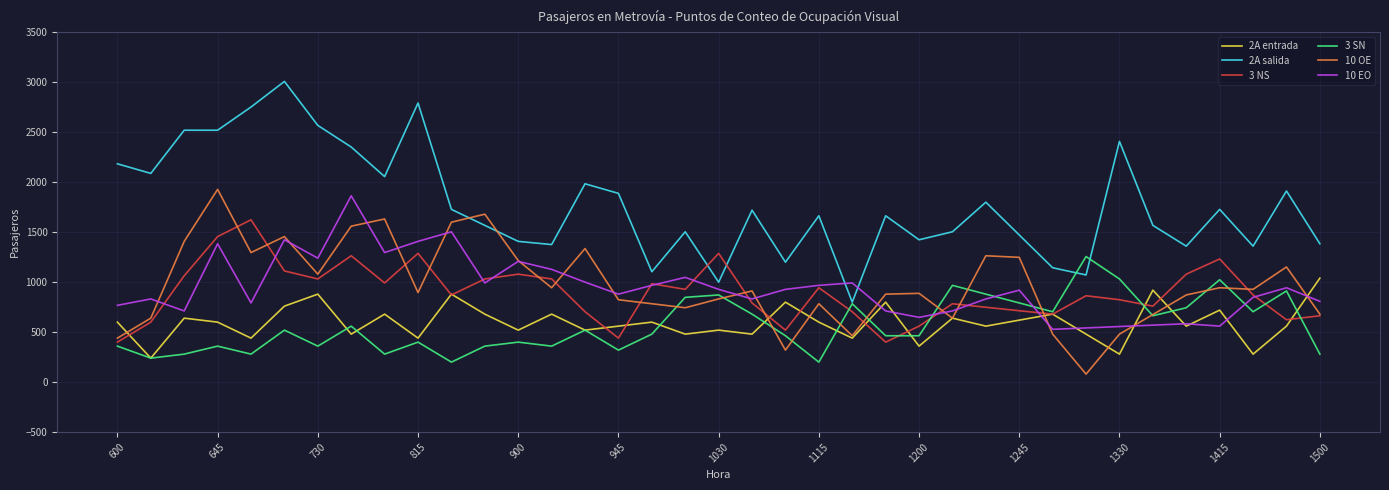

What is the minimum value for 3 SN?

200